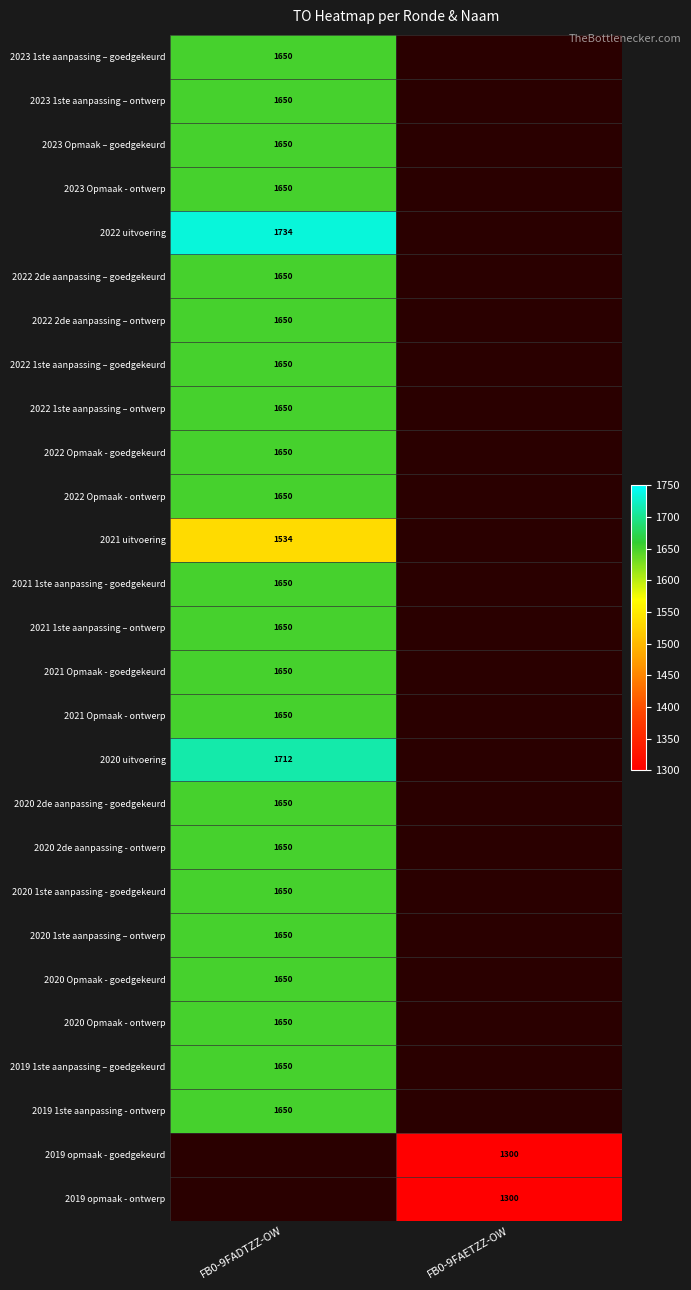

True or false: 2021 1ste aanpassing – ontwerp has a value of 1650 at FB0-9FADTZZ-OW.

True